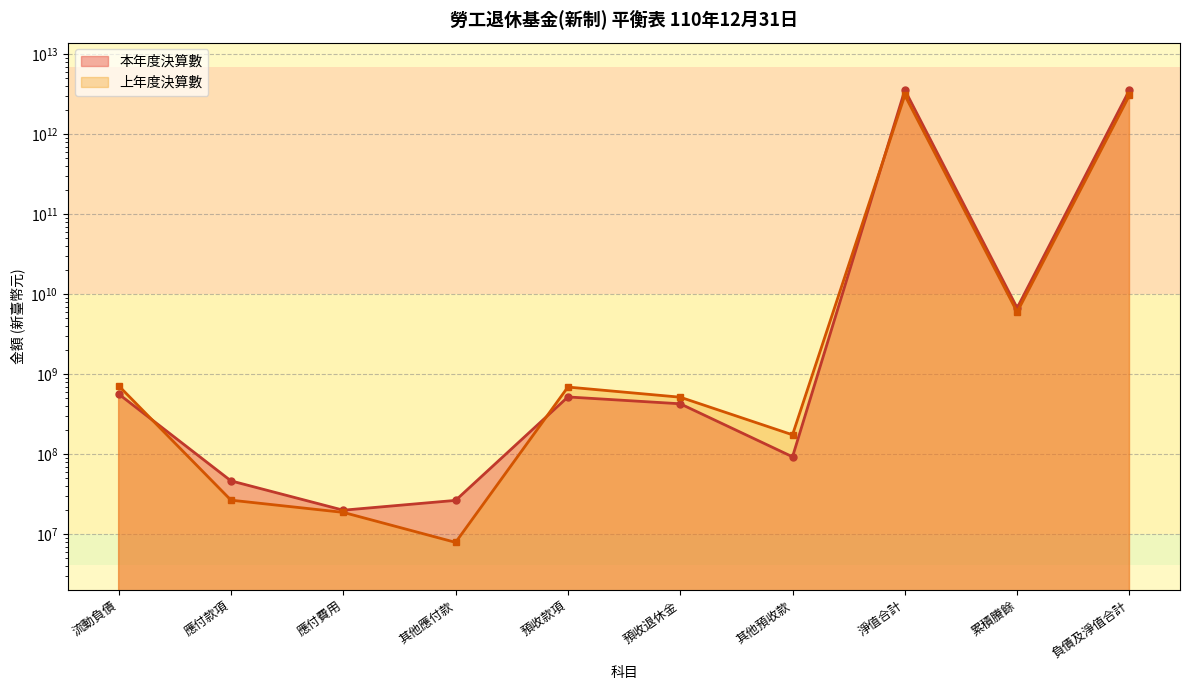

What is the difference between the 上年度決算數 values at 預收款項 and 其他預收款?

517458051